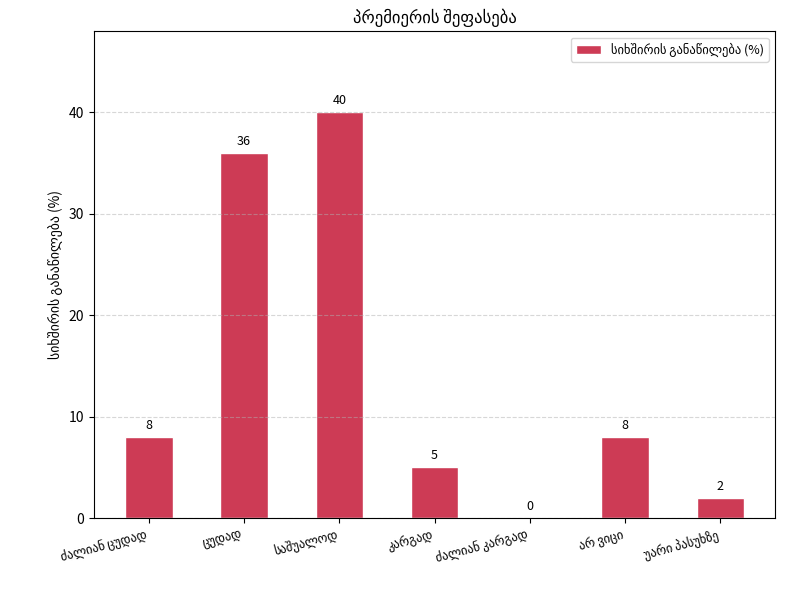

What is the greatest value displayed?

40